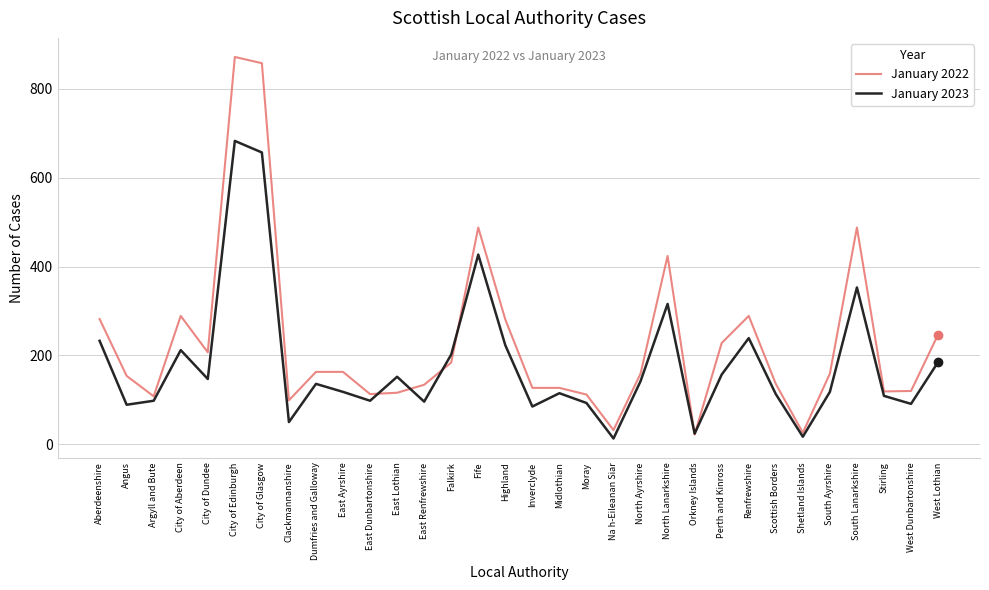

What is the sum of the January 2022 values at Perth and Kinross and Inverclyde?

355